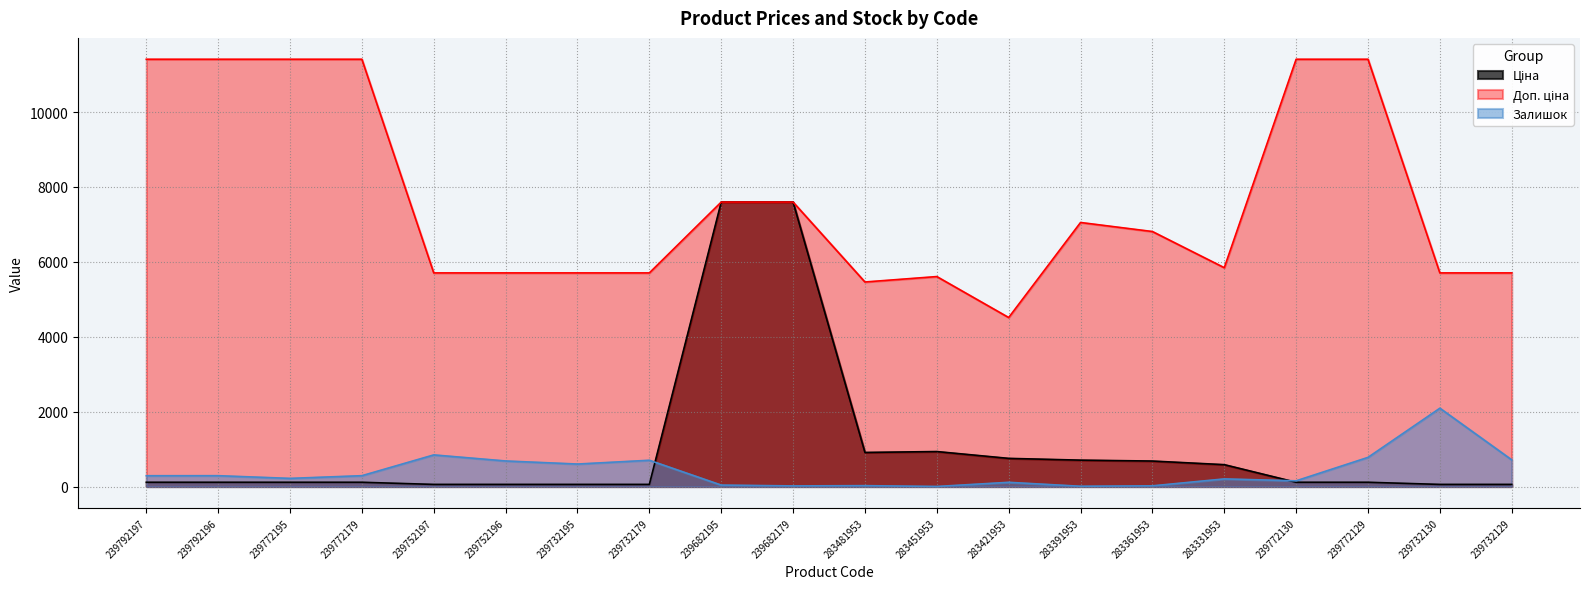

Which series has the widest spread of values?

Ціна